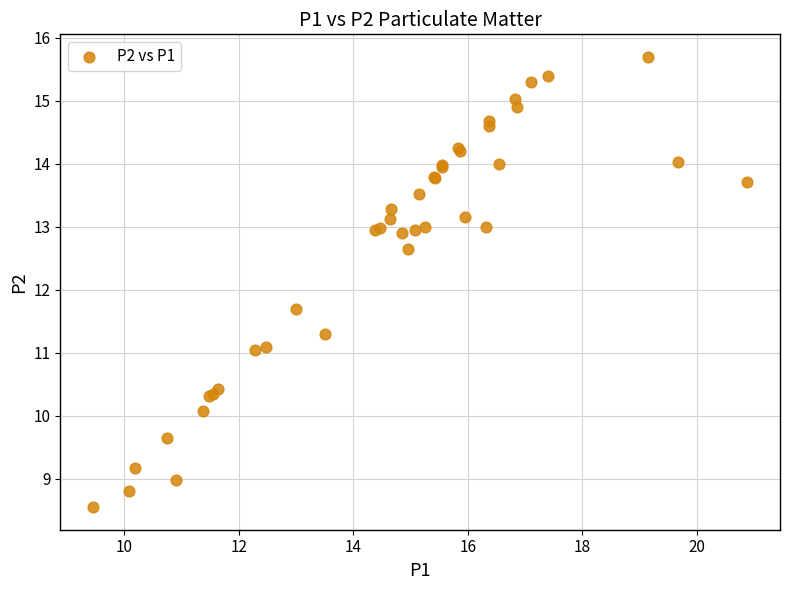

What Y value in the scatter plot is closest to 12?

11.7